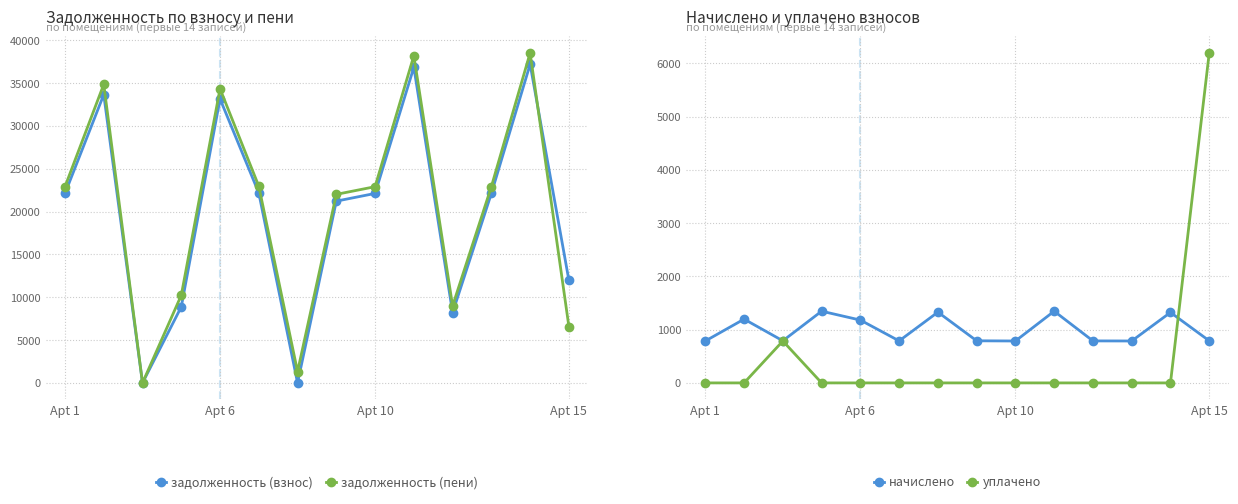

What is the highest value of the задолженность (взнос) series?

37199.4